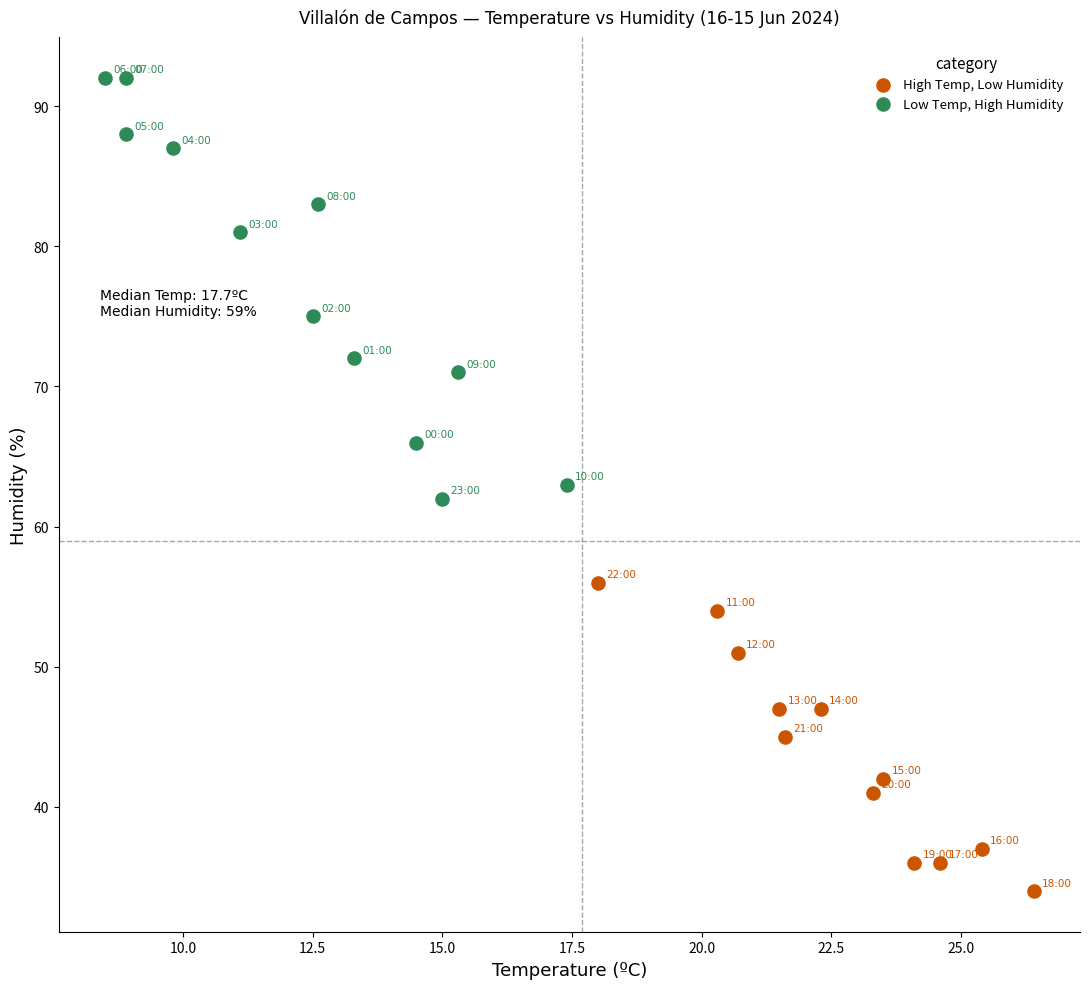

Which series contains the highest Y value?

Low Temp, High Humidity